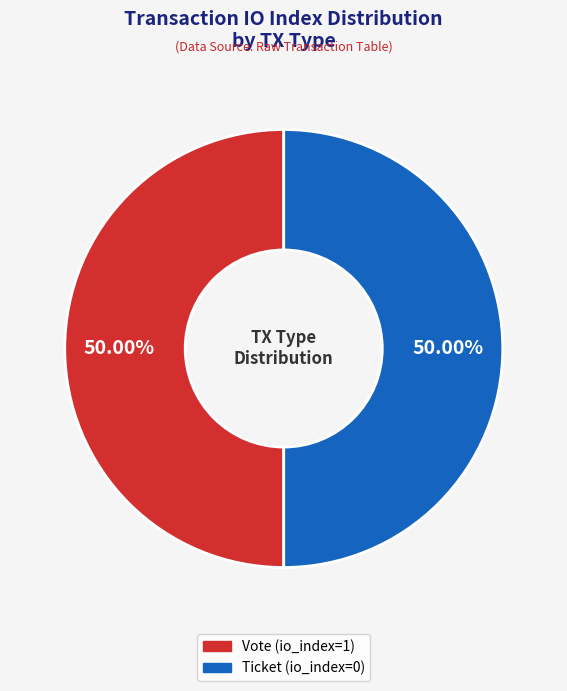

To the nearest percent, what is the difference between the largest and smallest slice percentages?

0%